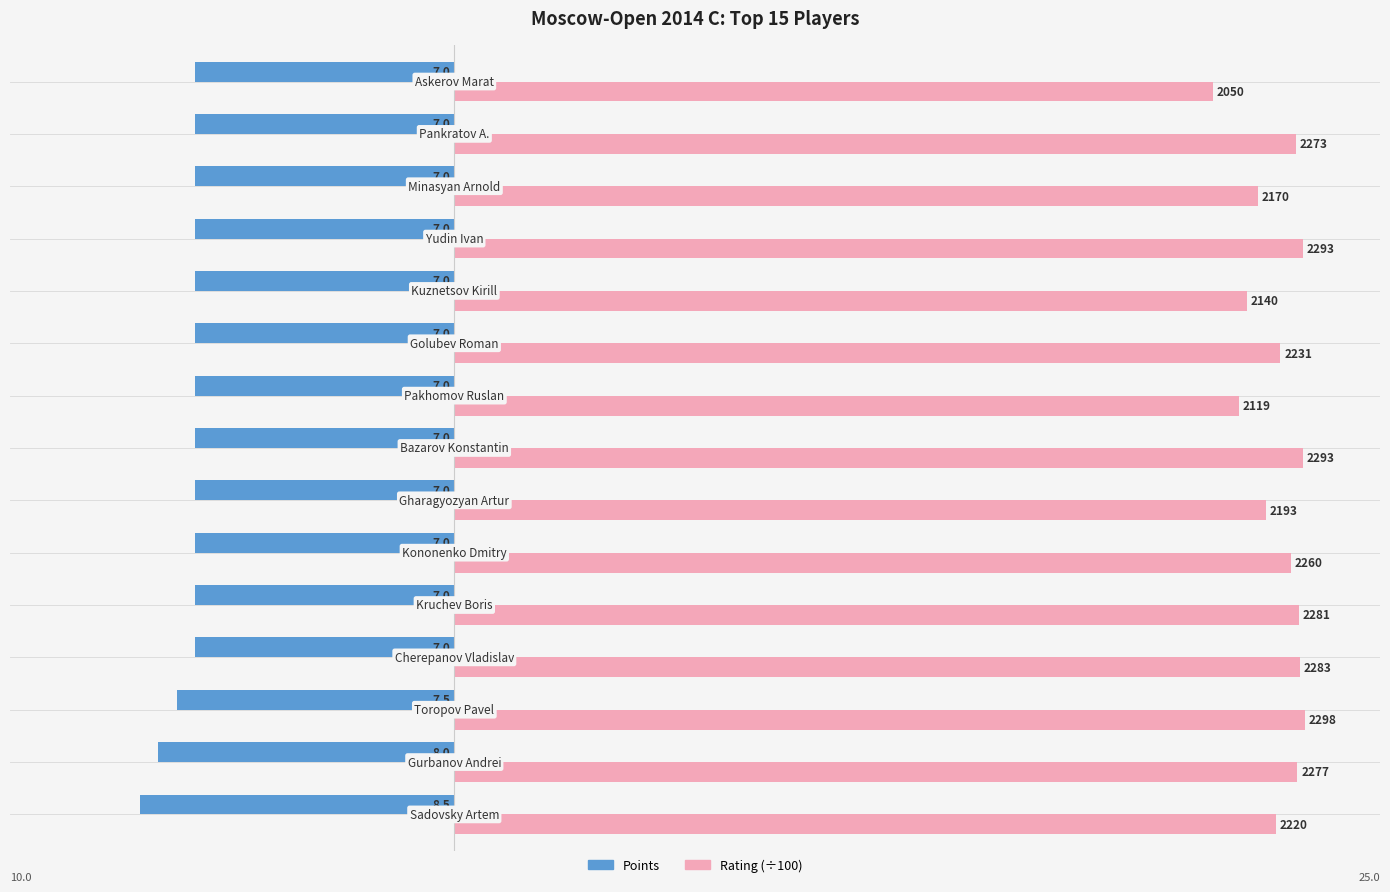

Reading left to right, list all the values displayed in this chart.

Points: -8.5	-8.0	-7.5	-7.0	-7.0	-7.0	-7.0	-7.0	-7.0	-7.0	-7.0	-7.0	-7.0	-7.0	-7.0
Rating (÷100): 22.2	22.8	23.0	22.8	22.8	22.6	21.9	22.9	21.2	22.3	21.4	22.9	21.7	22.7	20.5